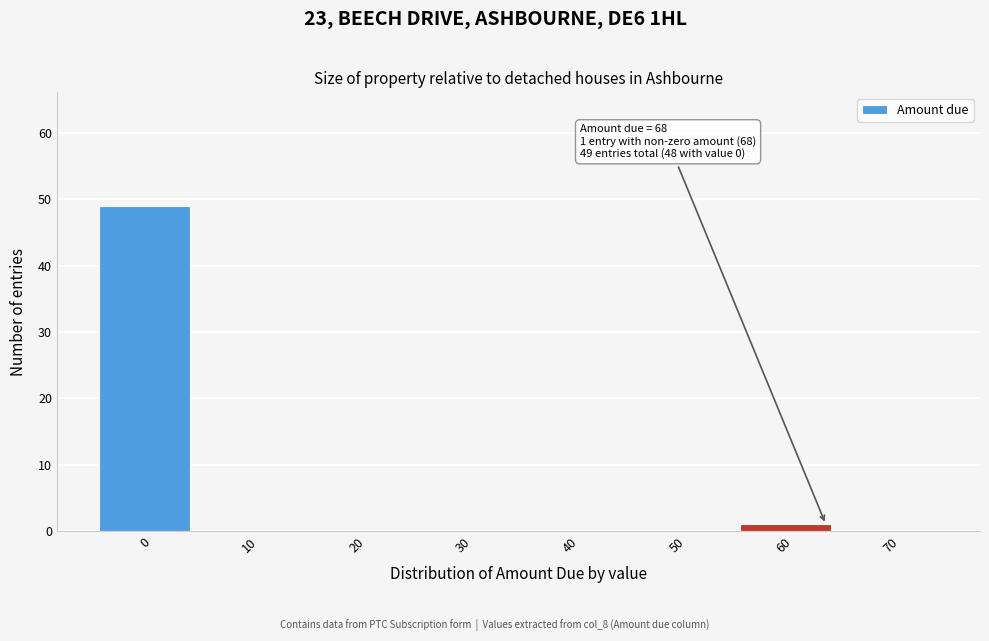

Reading left to right, transcribe all the data shown in this chart.

0=49	10=0	20=0	30=0	40=0	50=0	60=1	70=0